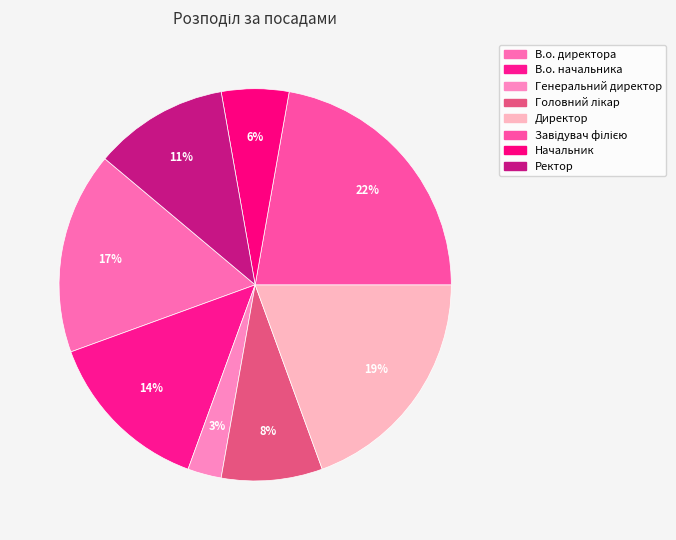

To the nearest percent, what is the average slice percentage?

12%